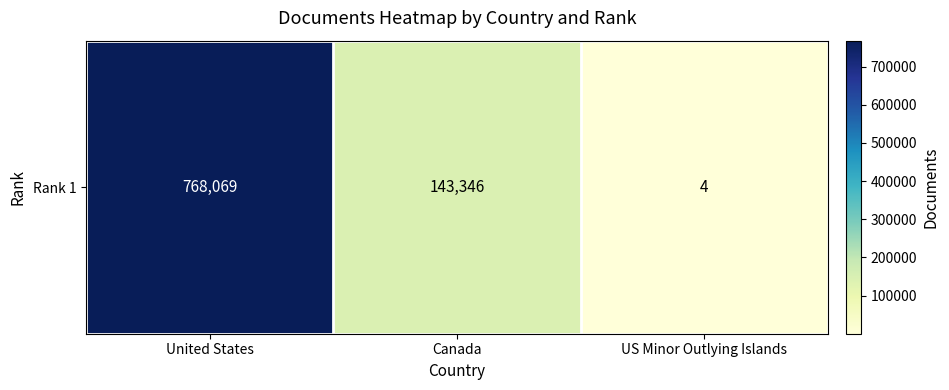

The value at US Minor Outlying Islands is 1. True or false?

False